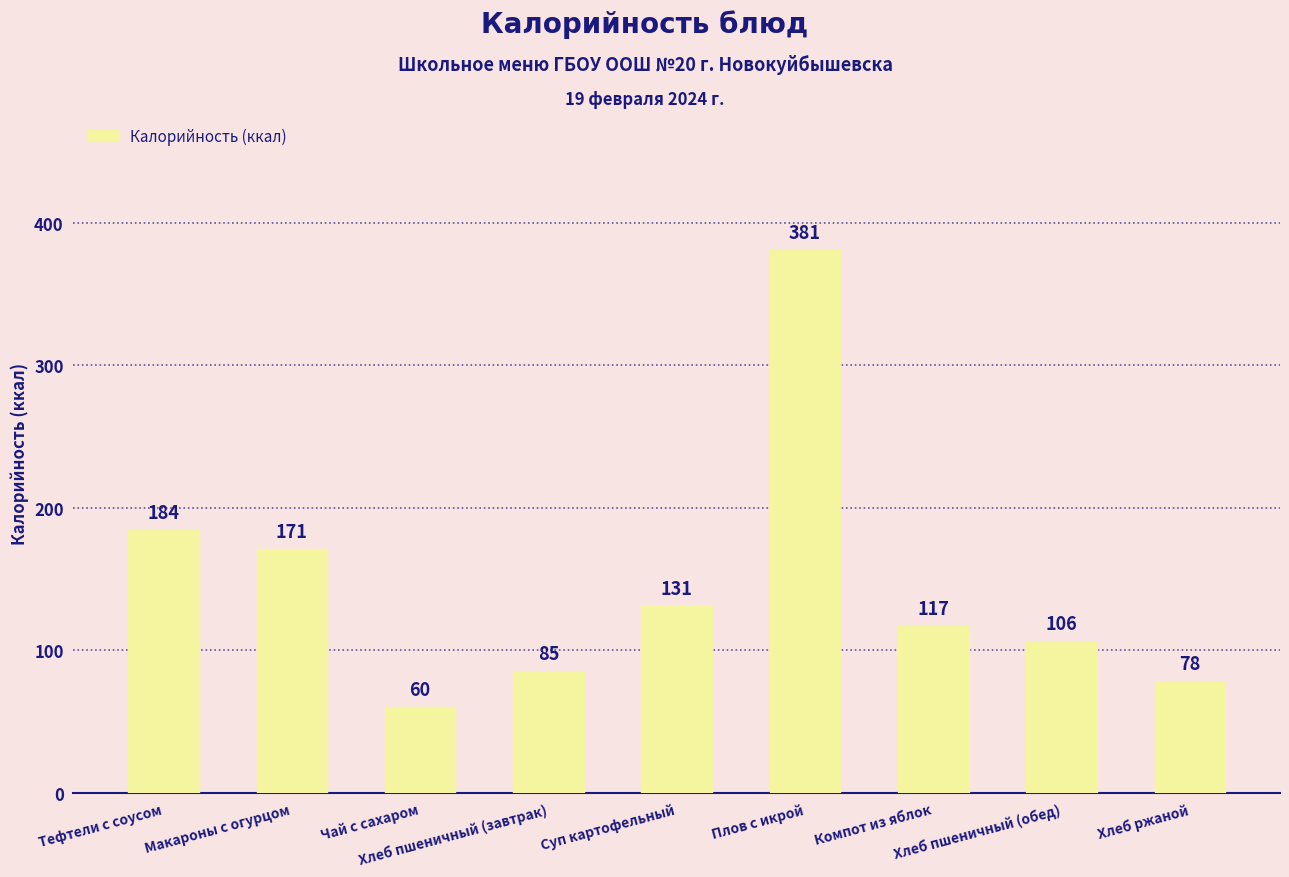

What is the difference between the values at Плов с икрой and Компот из яблок?

264